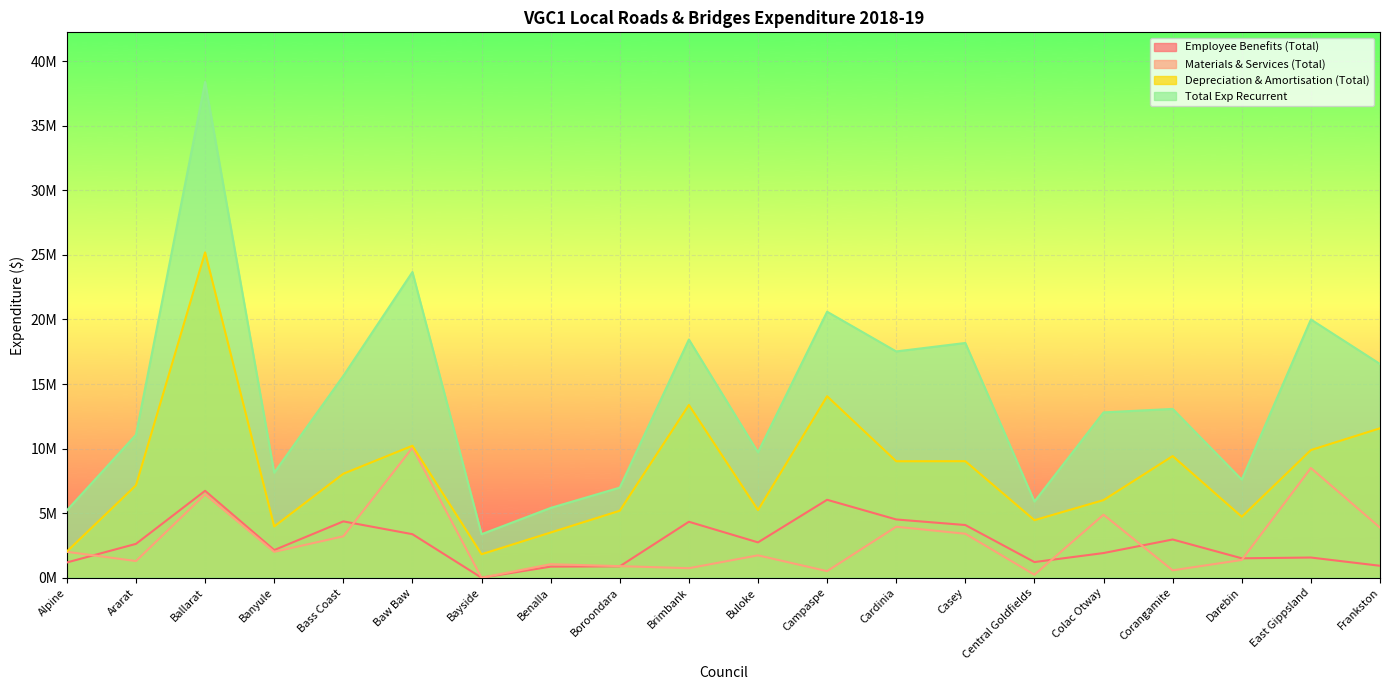

At which category is the sum across all series the highest?

Ballarat